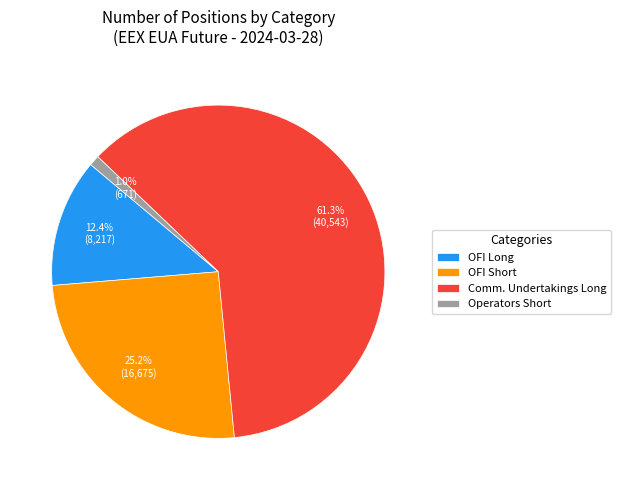

Which slice represents more than half of the pie?

Comm. Undertakings Long